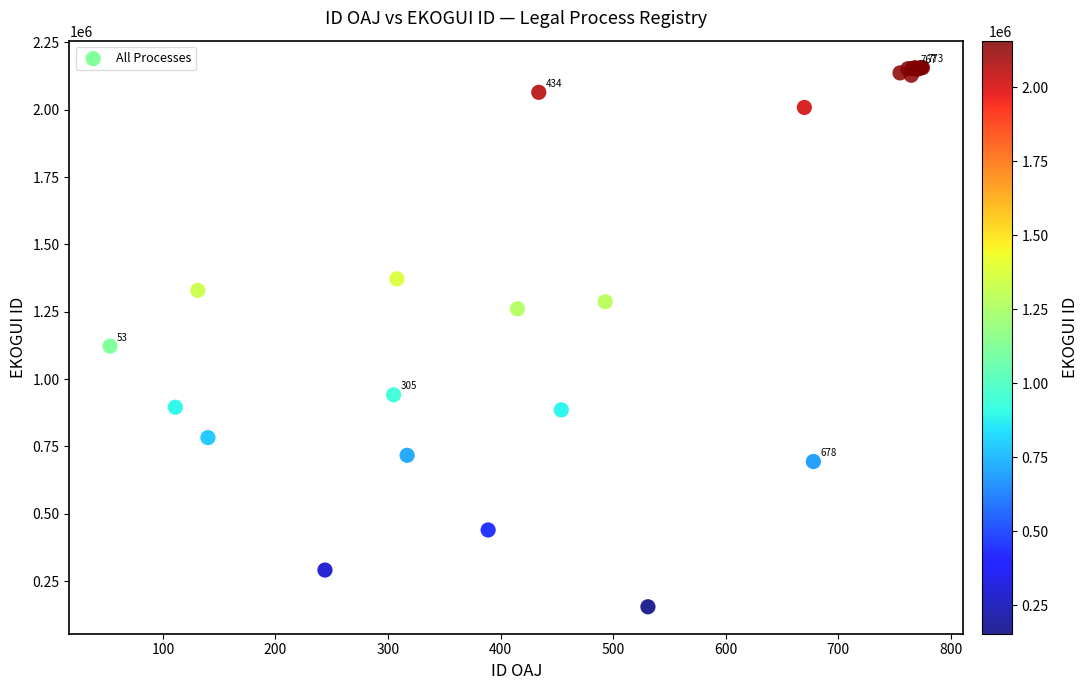

What Y value in the scatter plot is closest to 1155465?

1122220